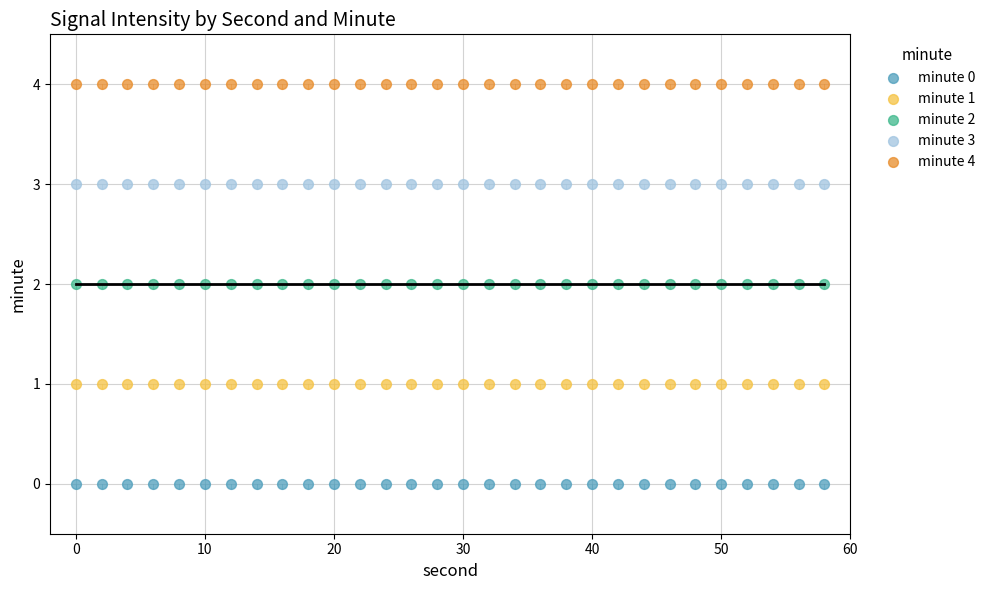

What are all the series names shown in the legend?

minute 0, minute 1, minute 2, minute 3, minute 4